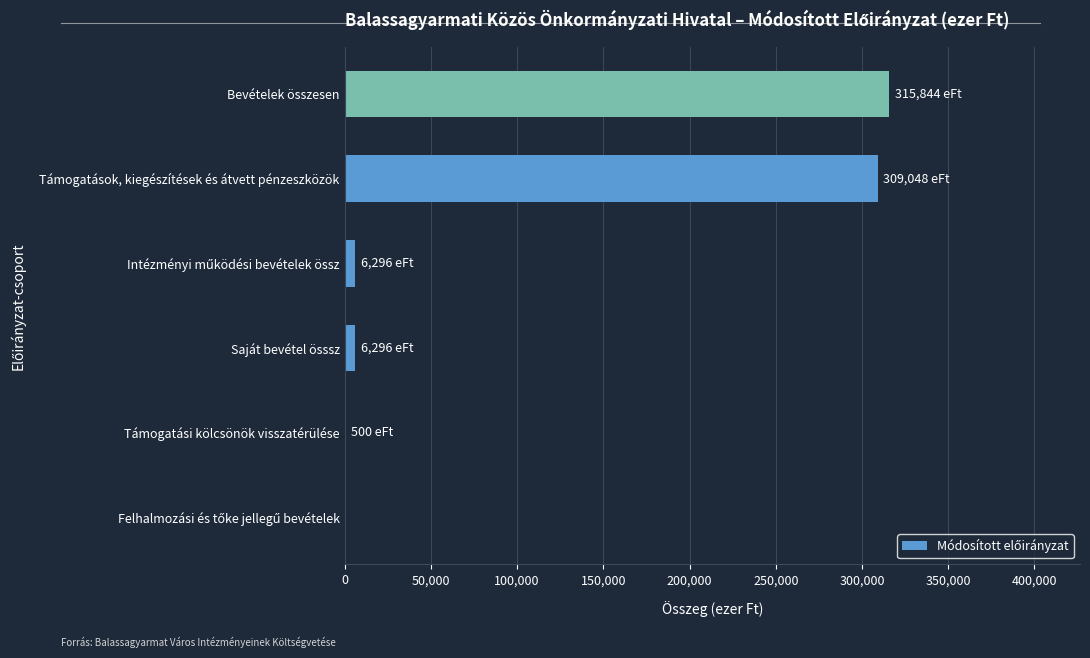

At which label is the value closest to 157922?

Támogatások, kiegészítések és átvett pénzeszközök